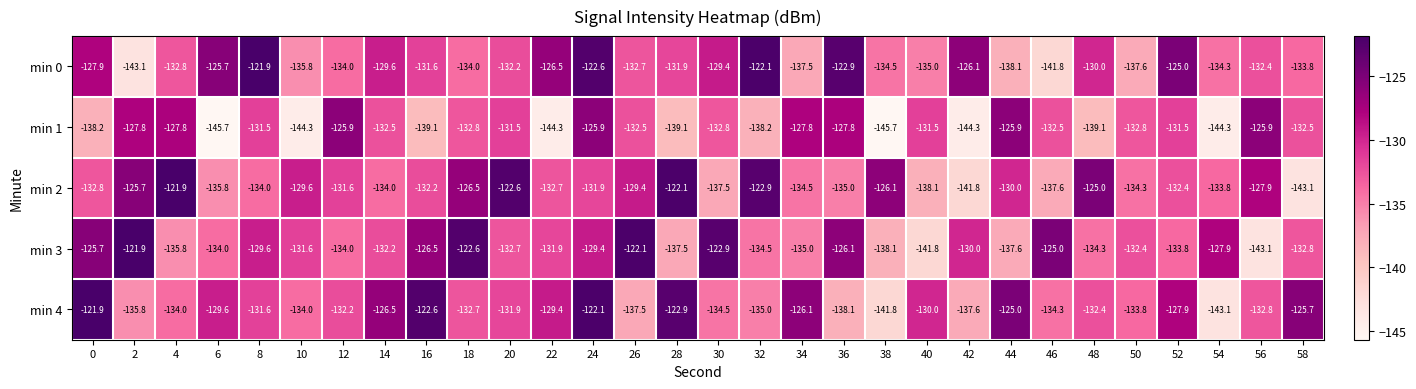

The value of min 0 at 32 is -214.9. True or false?

False